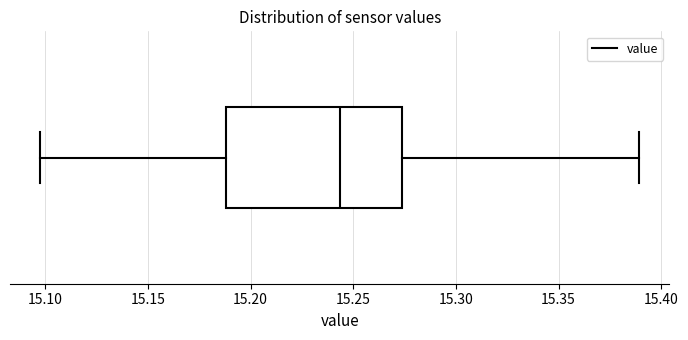

Read this box plot against the x-axis: the position of the median line, the range covered by the box, and the ends of both whiskers. The values are not printed on the chart, so give them approximately, as read against the axis.

median 15.245, box 15.190 to 15.275, whiskers 15.095 to 15.390